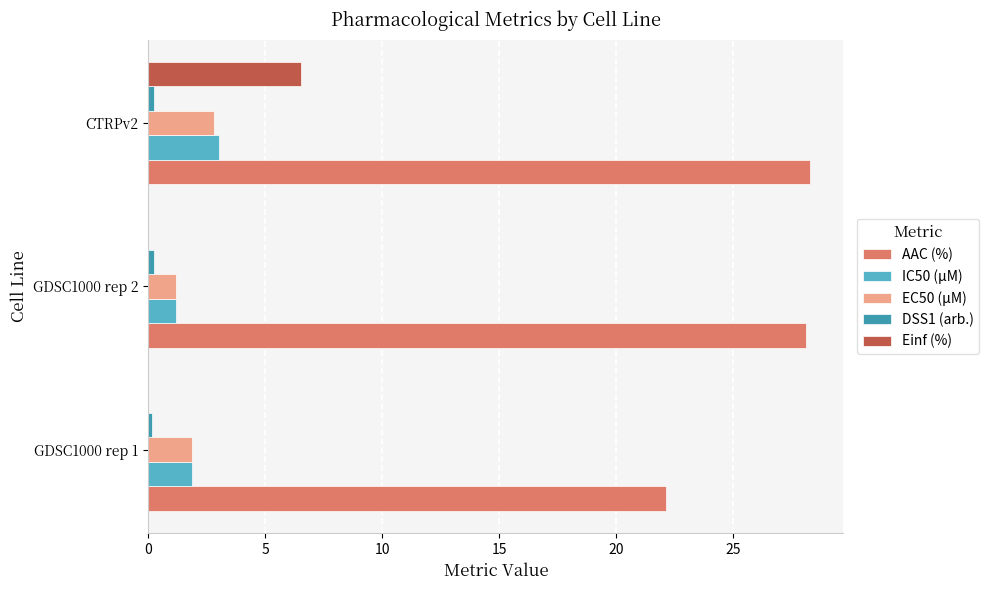

The value of AAC (%) at CTRPv2 is 28.3. True or false?

True